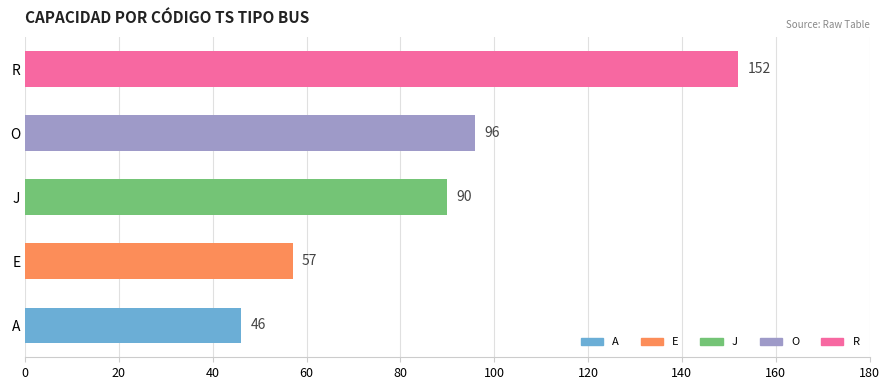

What is the greatest value displayed?

152